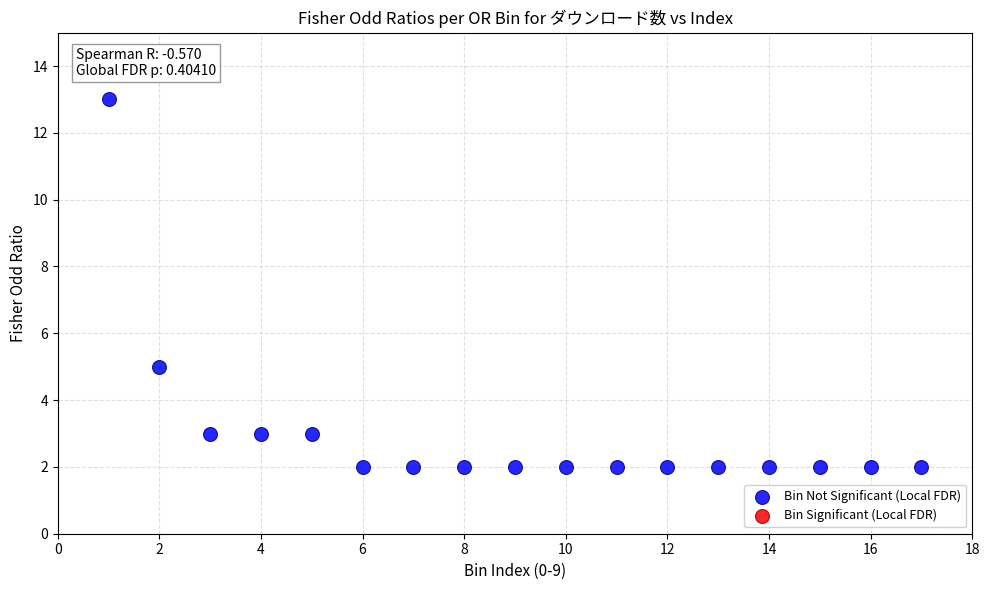

What is the range of X values (max minus min)?

16